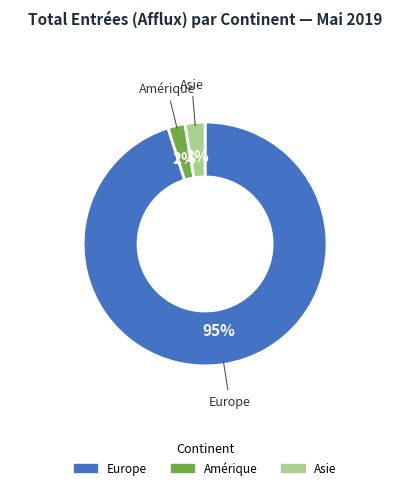

To the nearest percent, what is the difference between the largest and smallest slice percentages?

93%